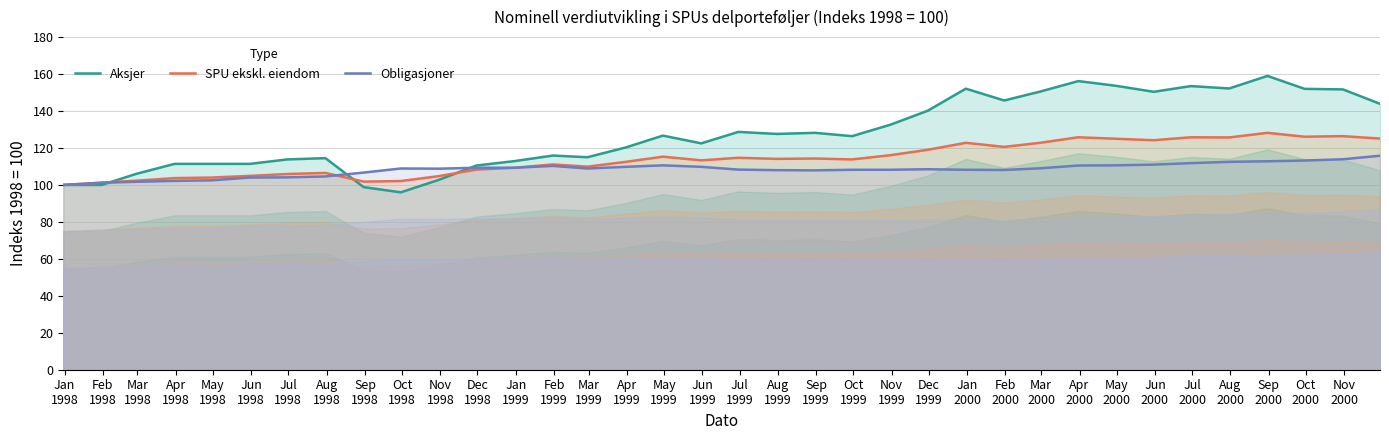

Rank the series by their average value, from highest to lowest.

Aksjer, SPU ekskl. eiendom, Obligasjoner